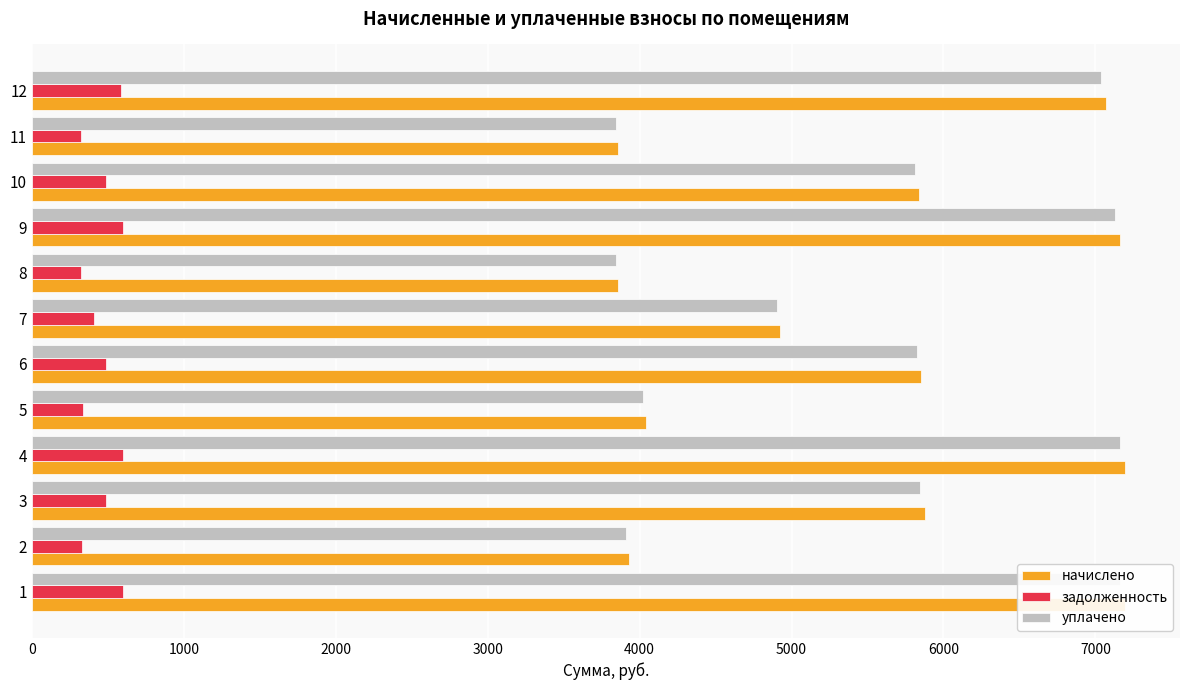

How many data points in начислено are above 5853?

6